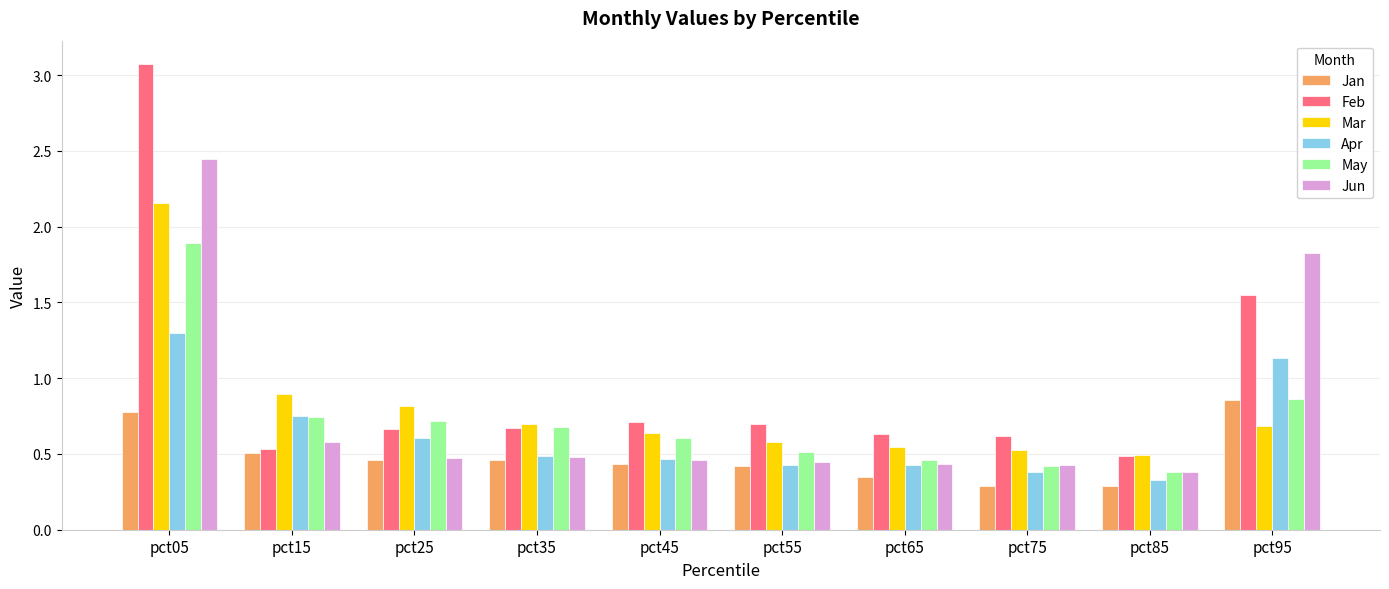

At which category is the sum across all series the highest?

pct05